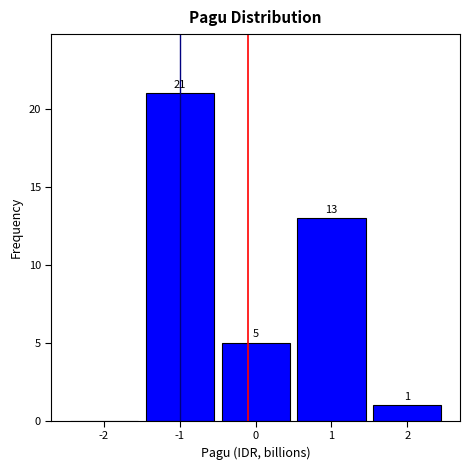

Which range on the x-axis has the tallest bar?

-1.5 to -0.5